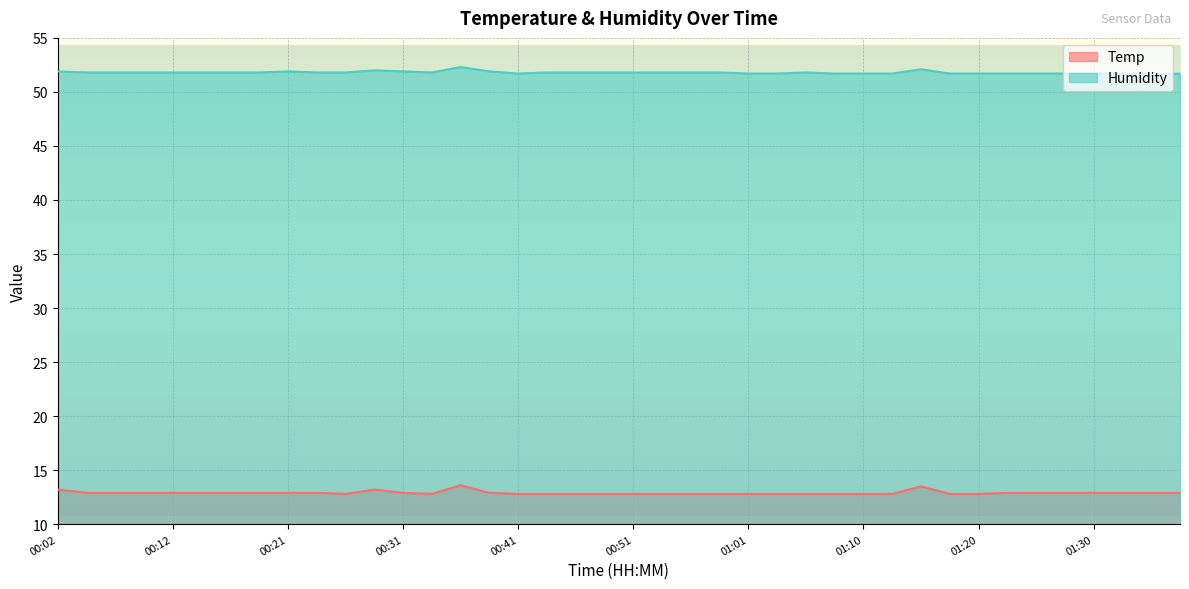

What is the difference between the highest and lowest values at 01:18?

38.9